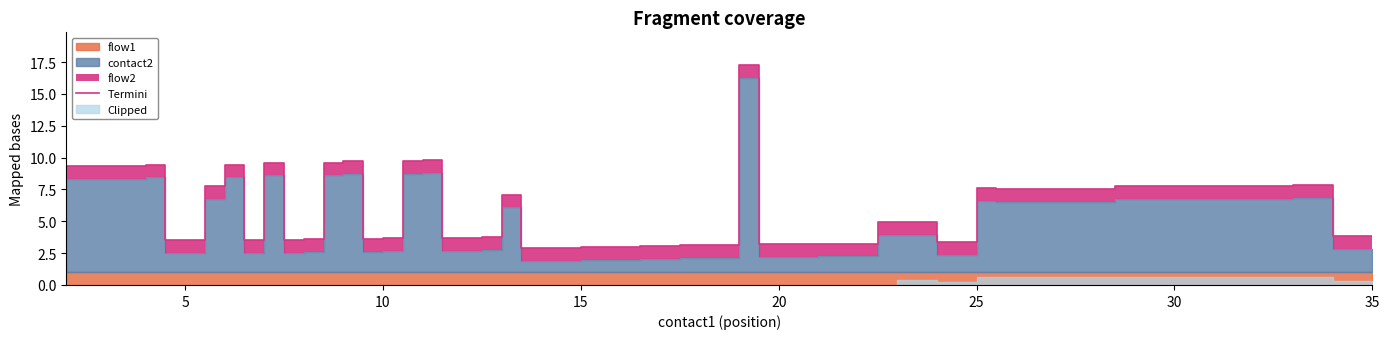

Does the chart have visible grid lines?

No